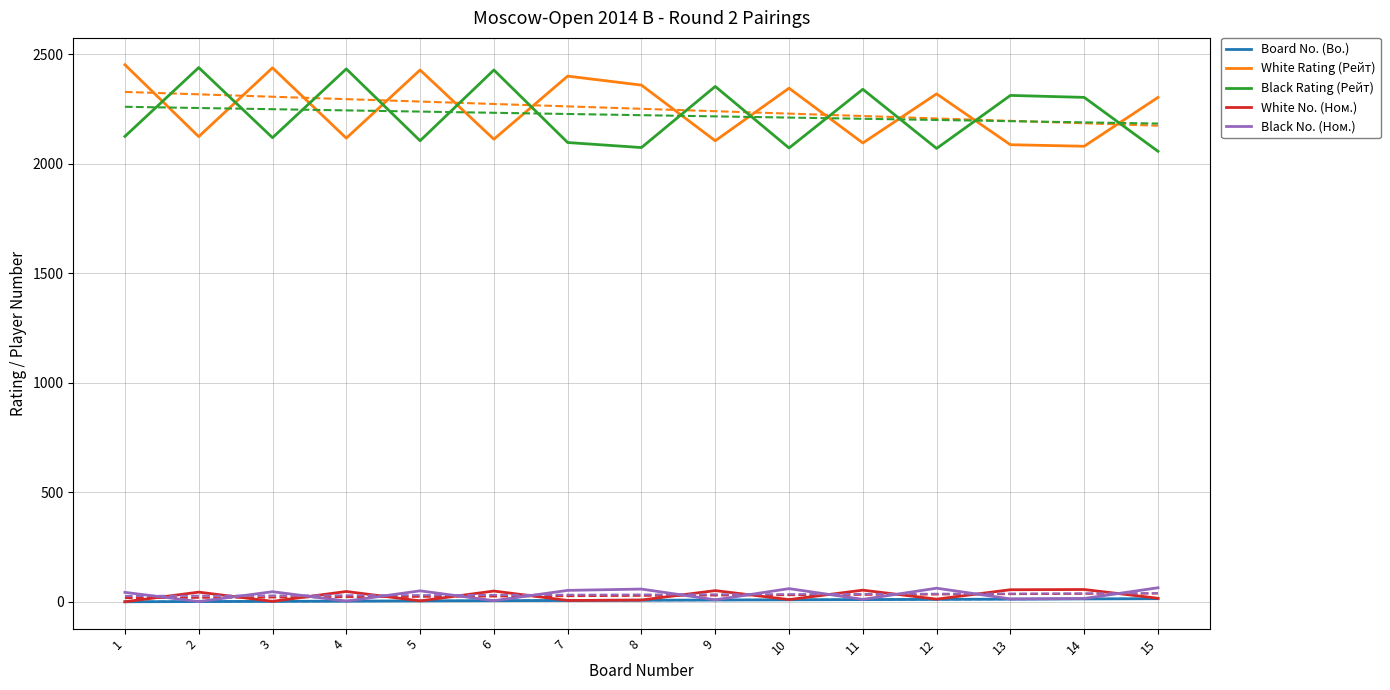

What is the difference between the White No. (Ном.) values at 8 and 5?

4